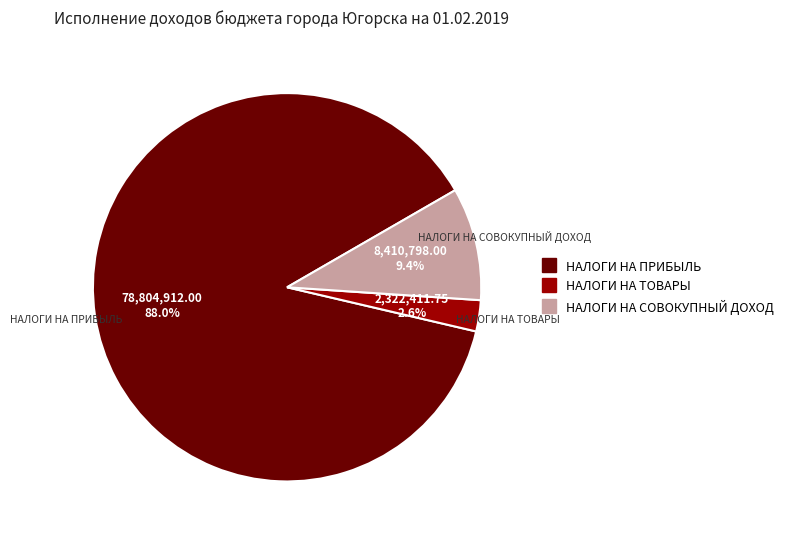

What percentage is the НАЛОГИ НА ПРИБЫЛЬ slice, to the nearest percent?

88%